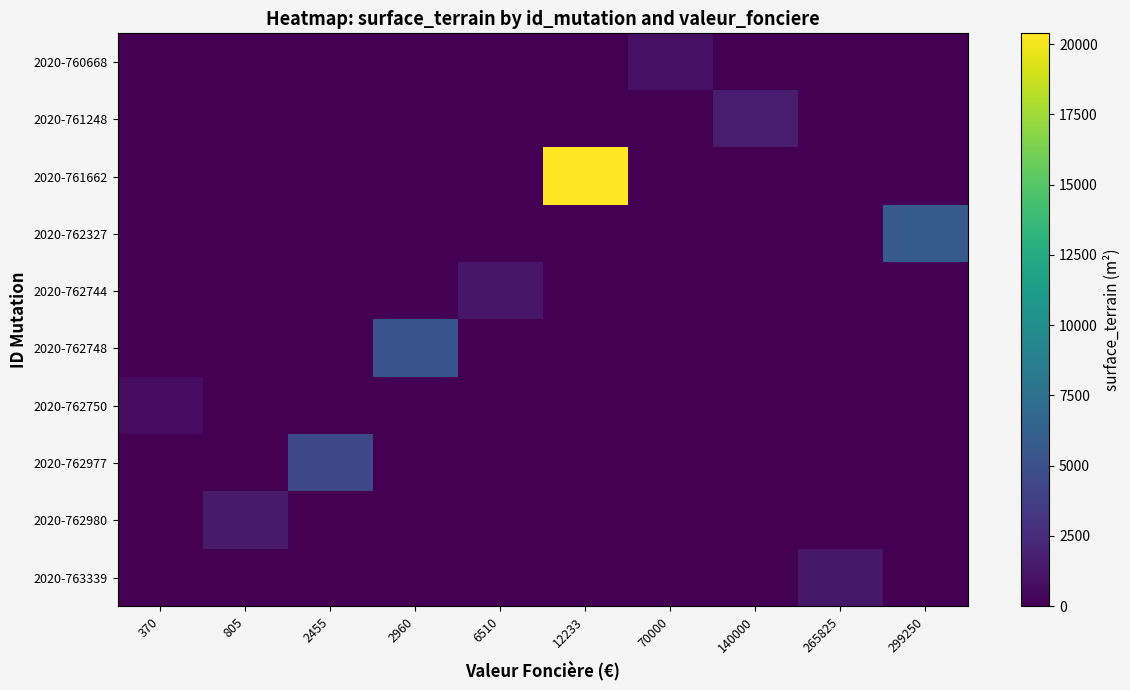

At 299250, list the series in order from smallest to largest.

2020-760668, 2020-761248, 2020-761662, 2020-762744, 2020-762748, 2020-762750, 2020-762977, 2020-762980, 2020-763339, 2020-762327